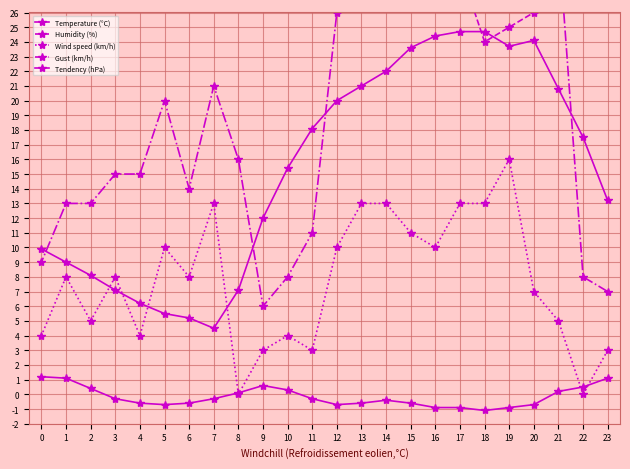

Is it true that Gust (km/h) equals 8.9 at 6?

False